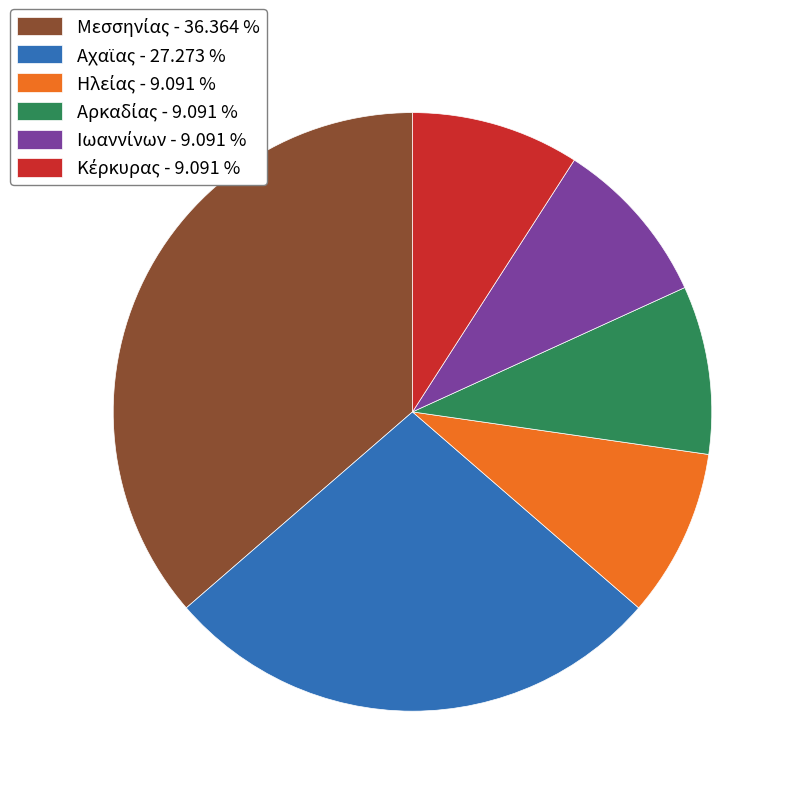

Does any single category account for the majority?

No